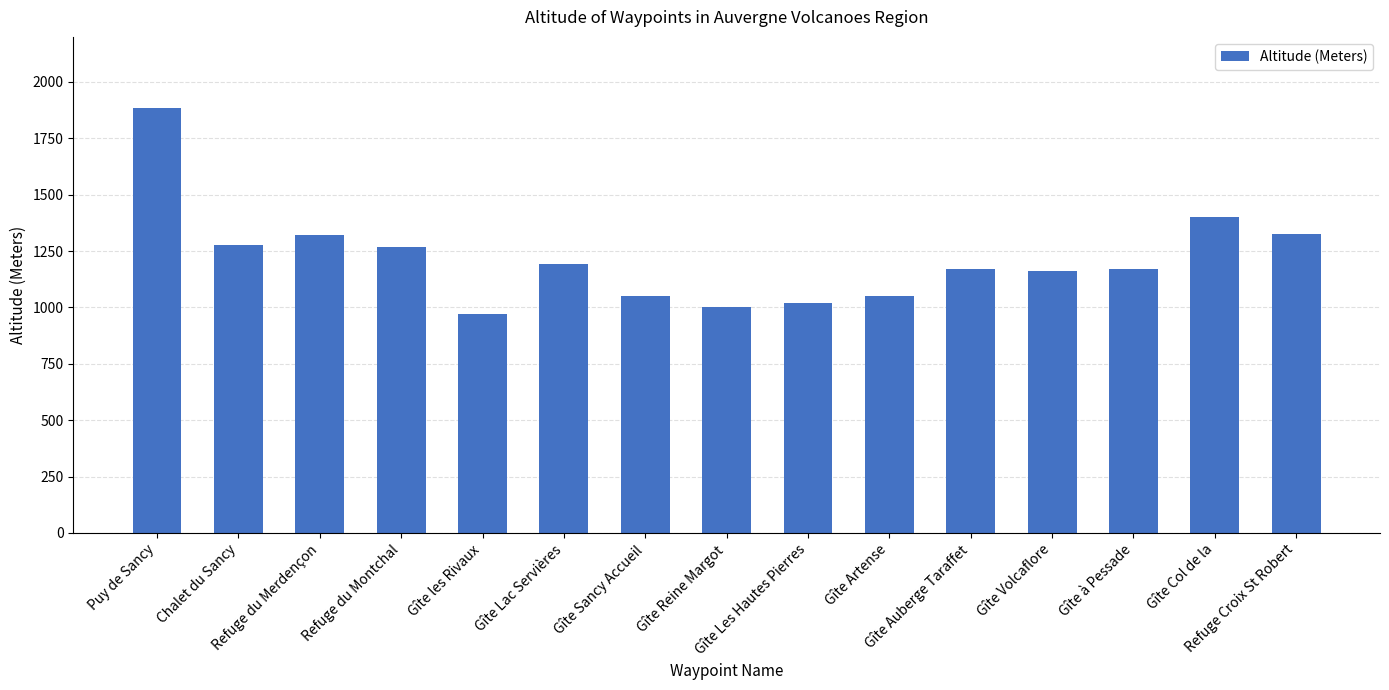

The value at Puy de Sancy is 2665. True or false?

False